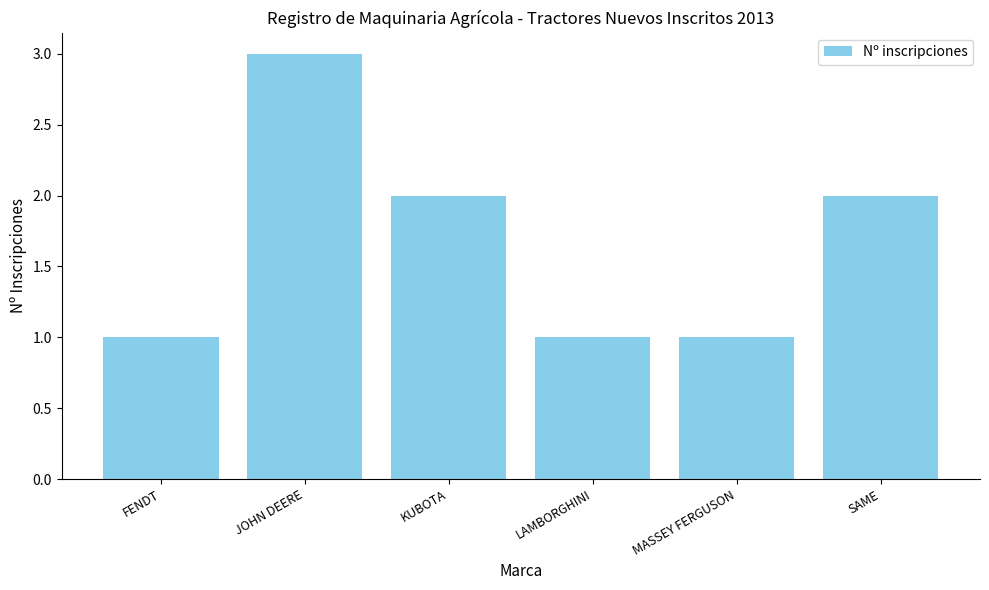

What is the difference between the second highest and minimum values?

1